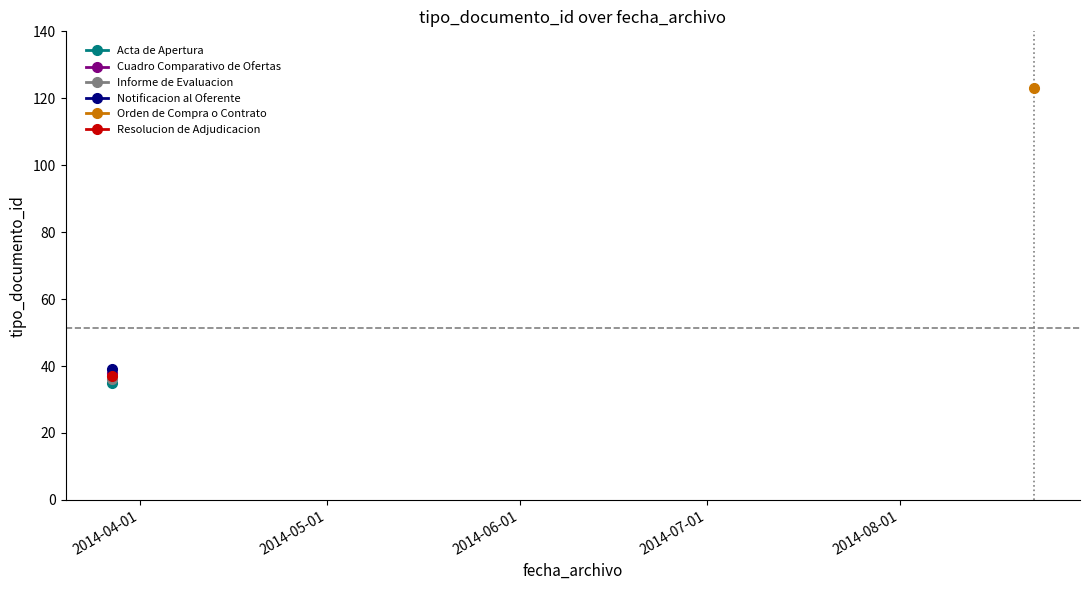

What is the ratio of the value at 2014-03-27 11:54:36 to the value at 2014-08-22 12:24:04?

0.3